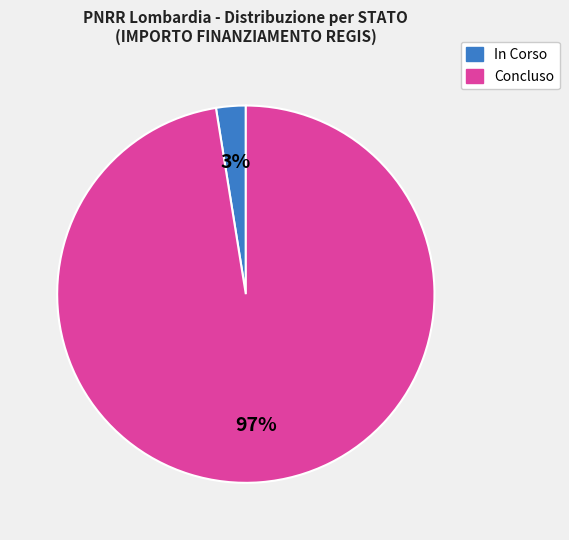

Is there a majority slice in this chart?

Yes